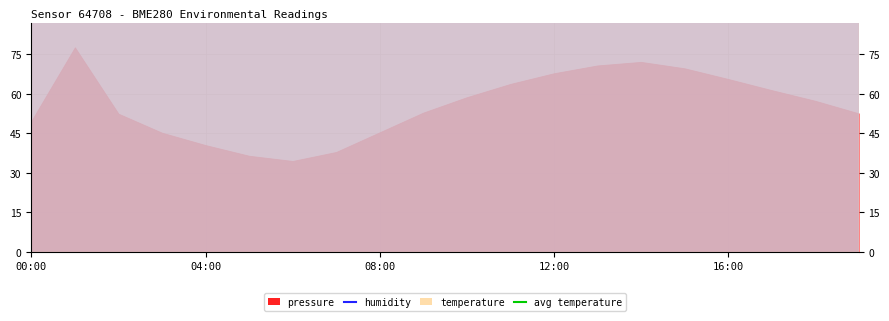

In humidity, how many points are lower than both neighbors (excluding endpoints)?

2